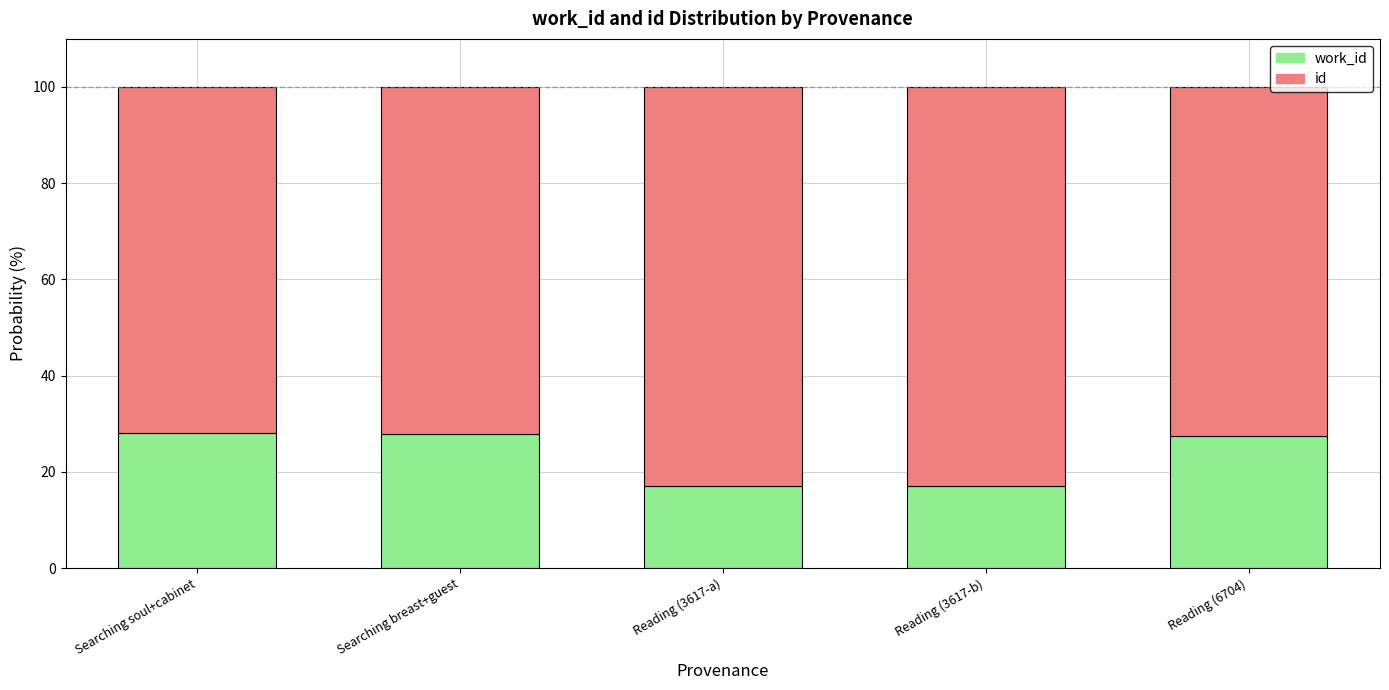

How many bars are there in total?

5